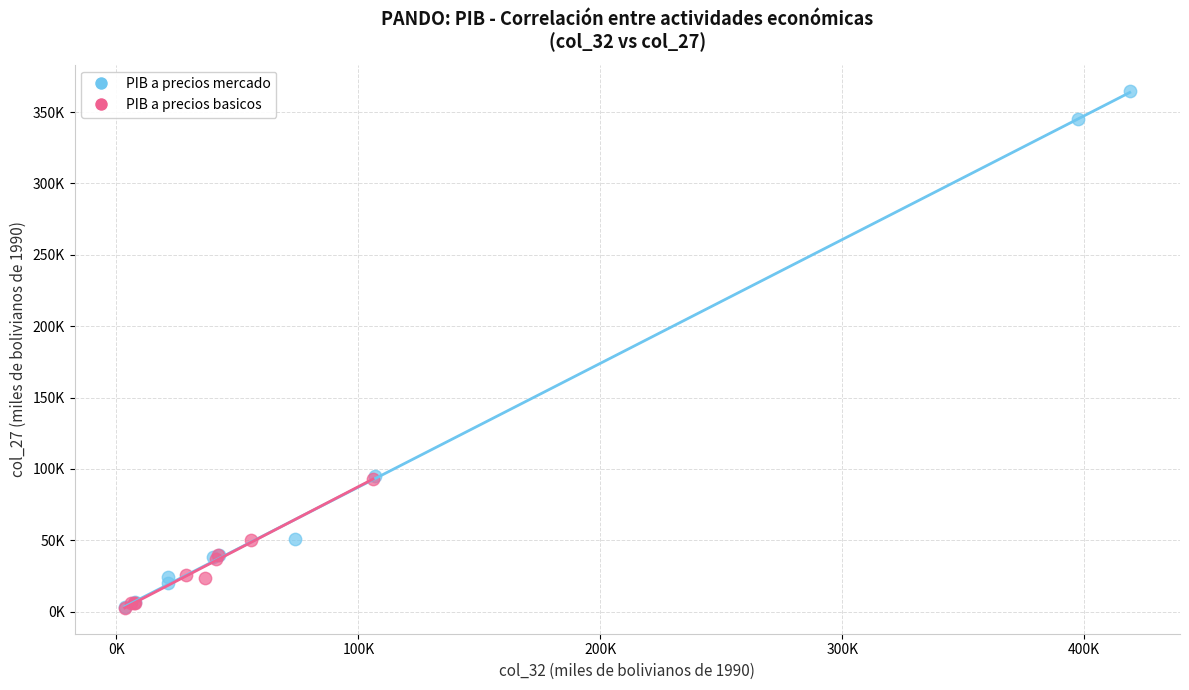

What are all the series names shown in the legend?

PIB a precios mercado, PIB a precios basicos